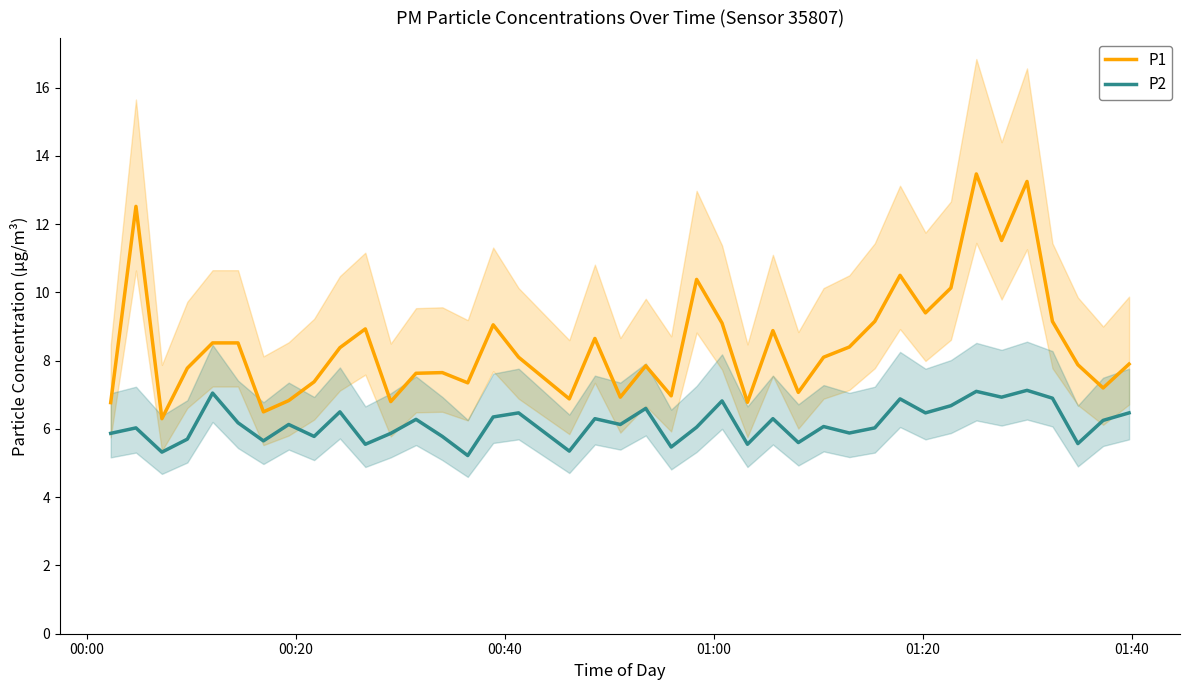

How many interior local valleys does the P2 series have?

14